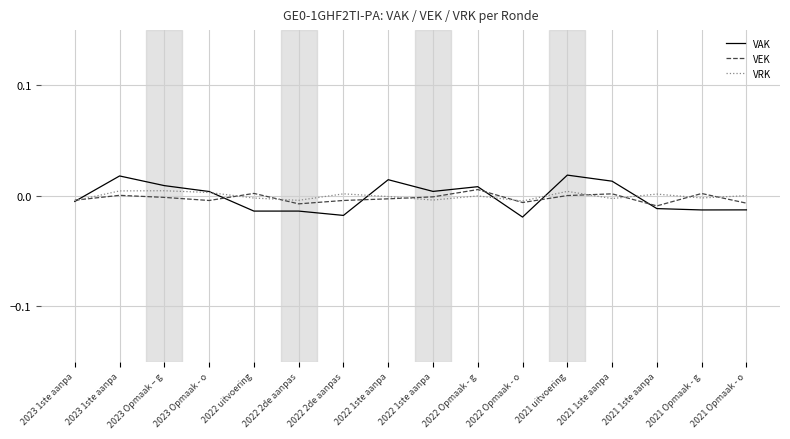

What are all the series names shown in the legend?

VAK, VEK, VRK